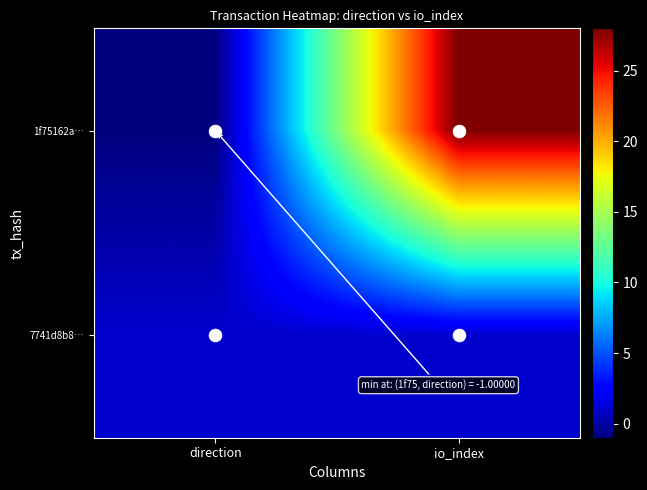

Between io_index and direction, which is larger?

io_index